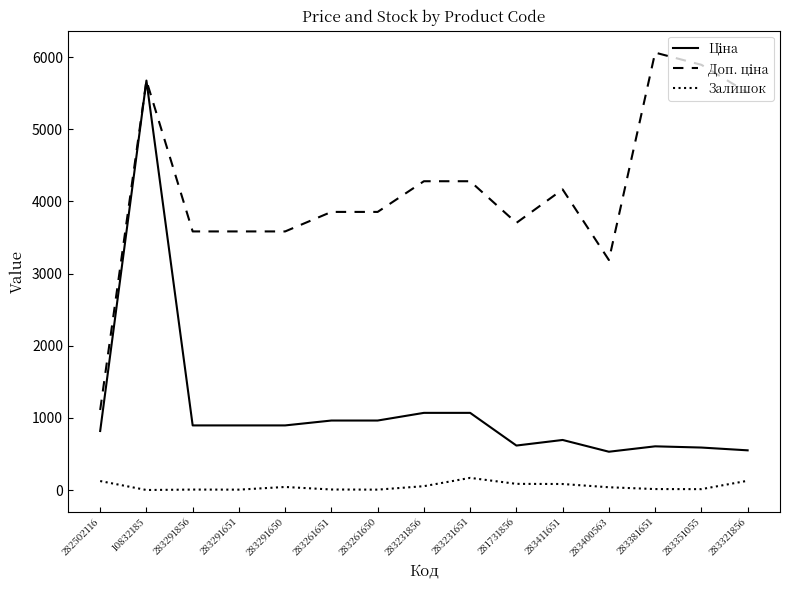

What is the total value across all series at 283231651?

5517.9